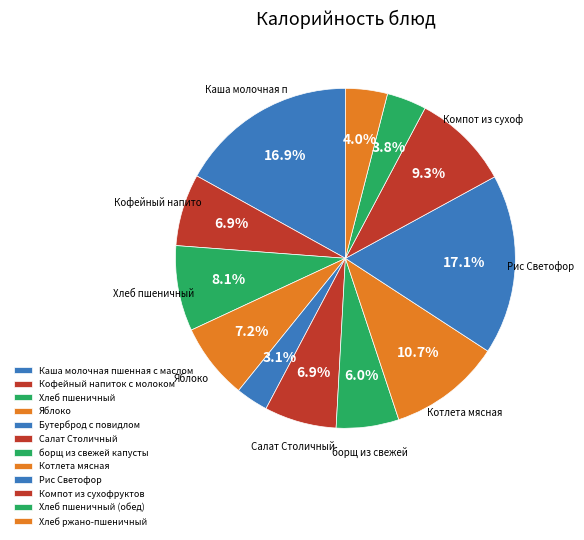

Does any single category account for the majority?

No